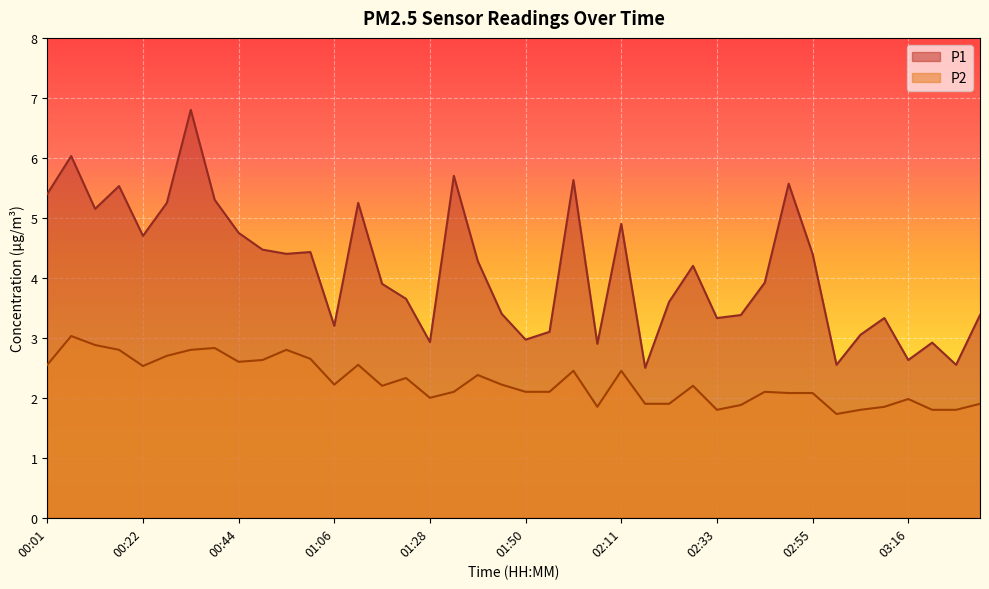

True or false: P2 has a value of 4.2 at 00:44.

False